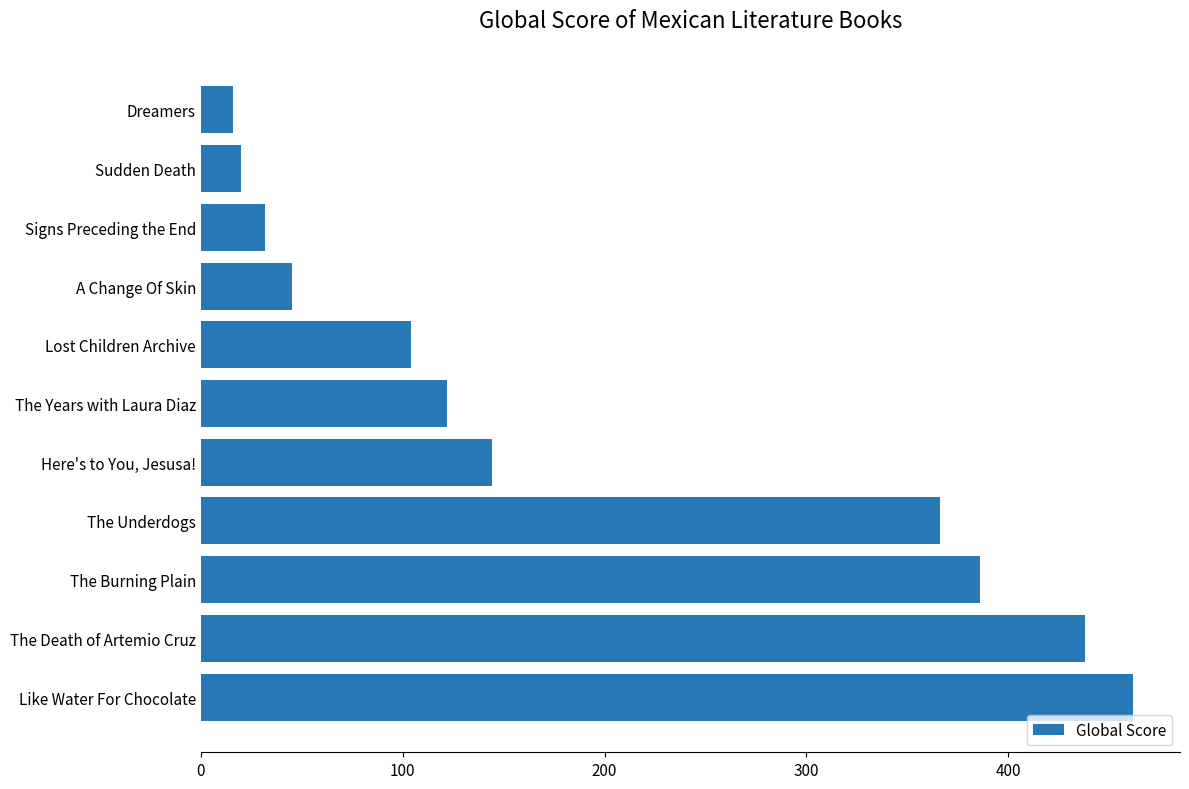

What is the change in value from The Years with Laura Diaz to Lost Children Archive?

-18